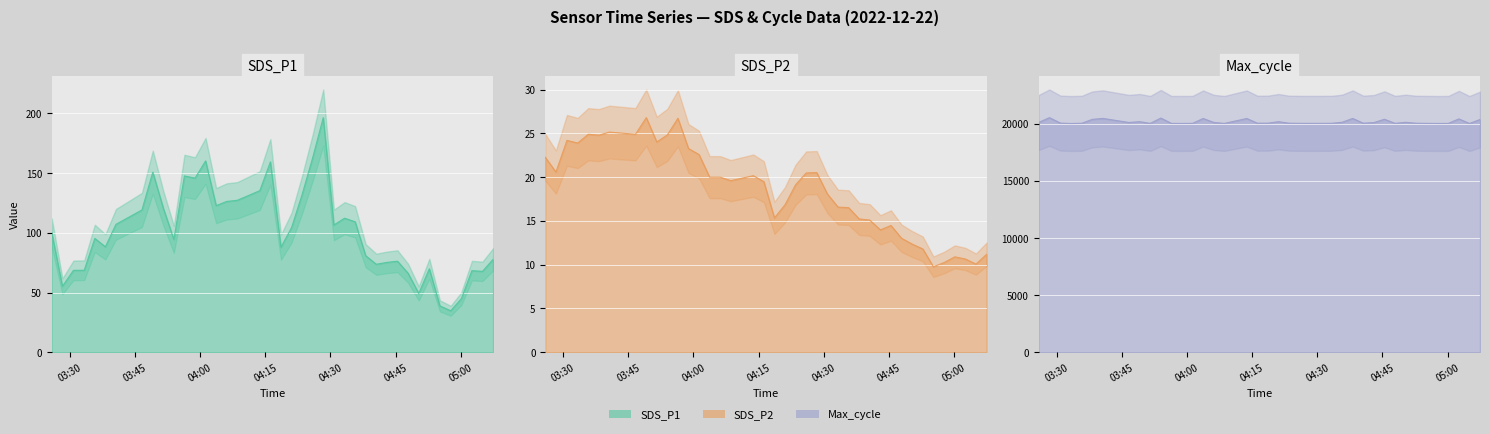

What is the total value across all series at 2022/12/22 03:51:33?

20191.7